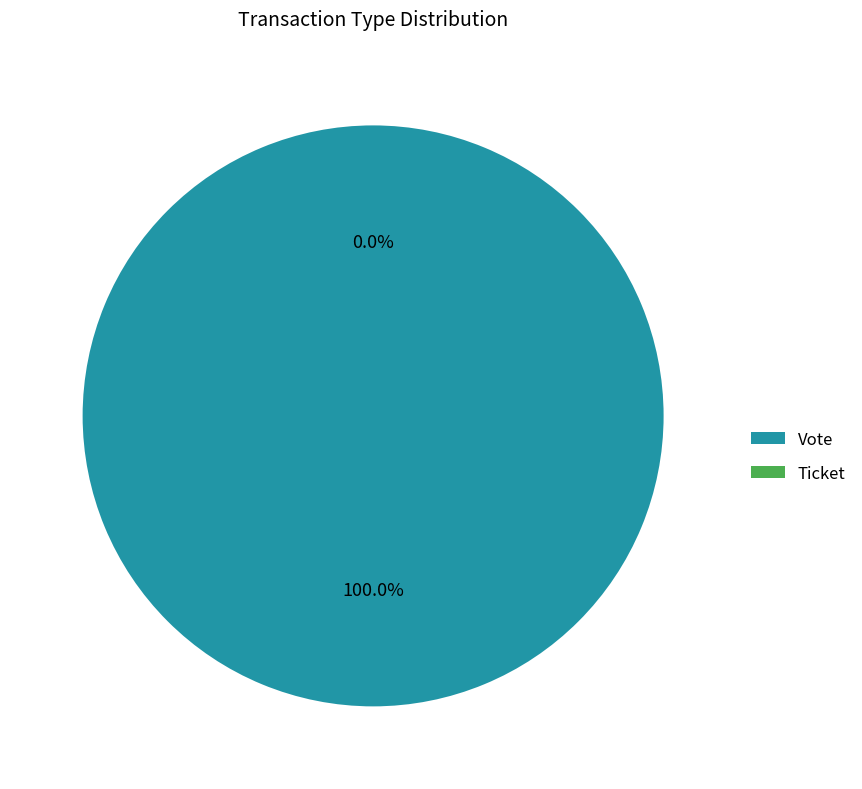

Is it true that Ticket is 0% of the pie?

True